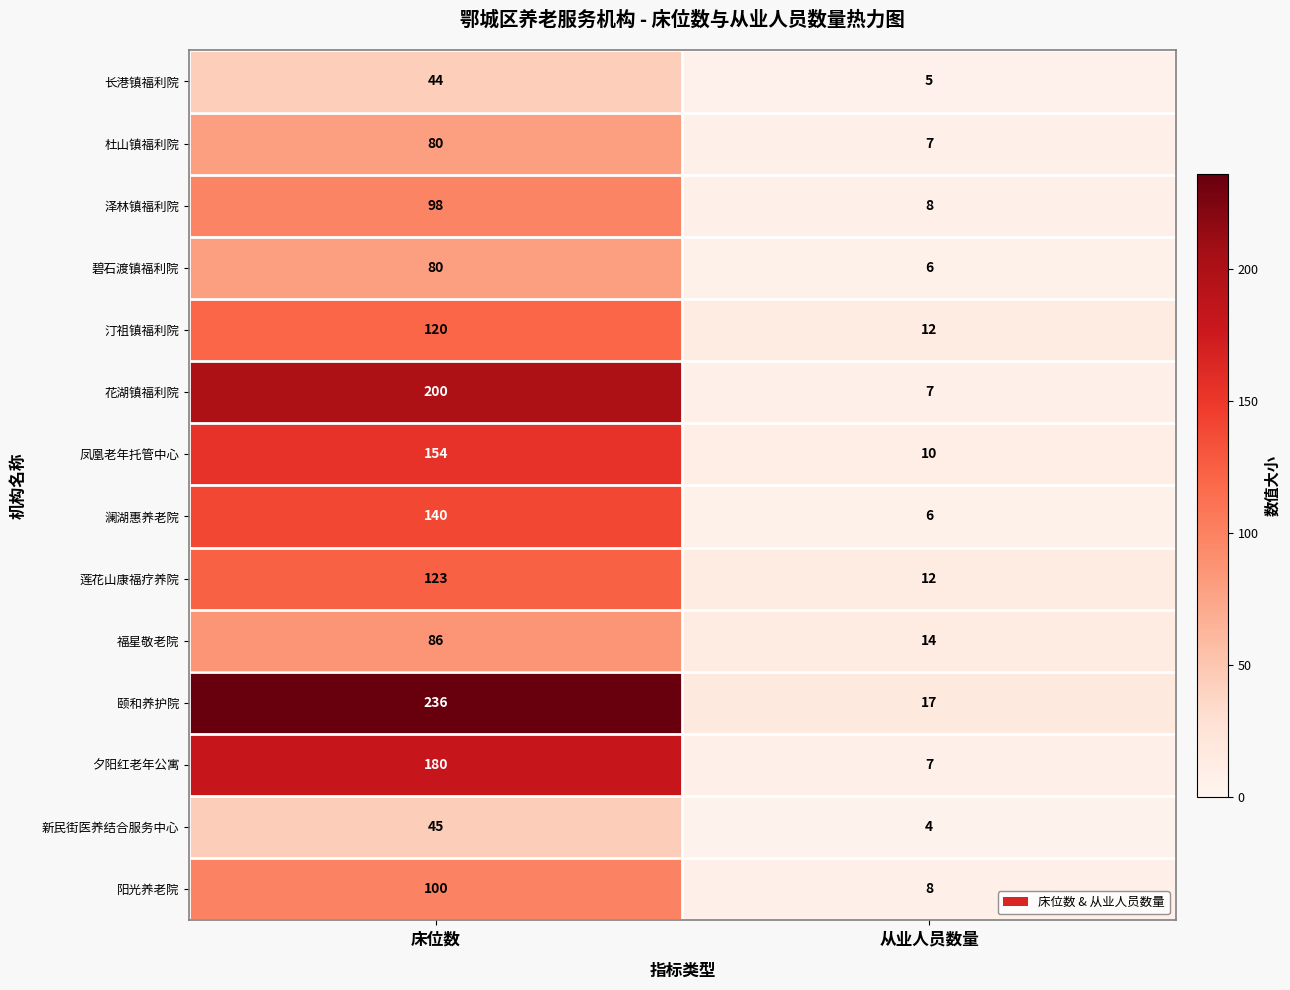

List the labels in order of 福星敬老院 value, smallest first.

从业人员数量, 床位数